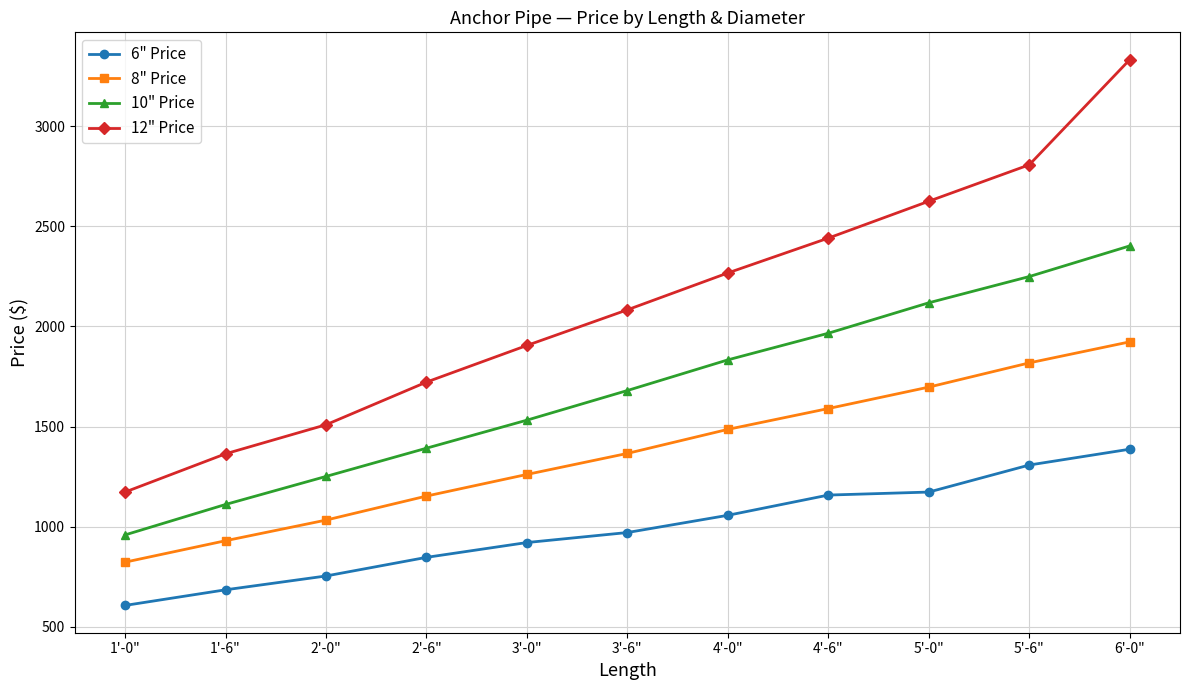

Is the value of 8" Price at 6'-0" greater than the value of 12" Price at 6'-0"?

No